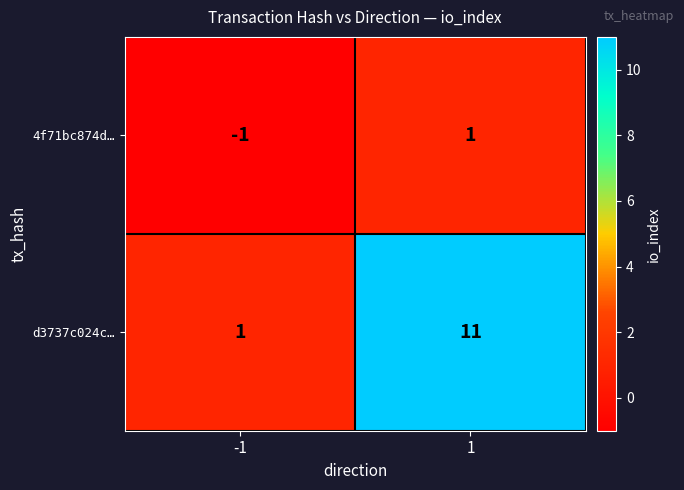

List the series in order of their overall mean, lowest first.

4f71bc874d…, d3737c024c…